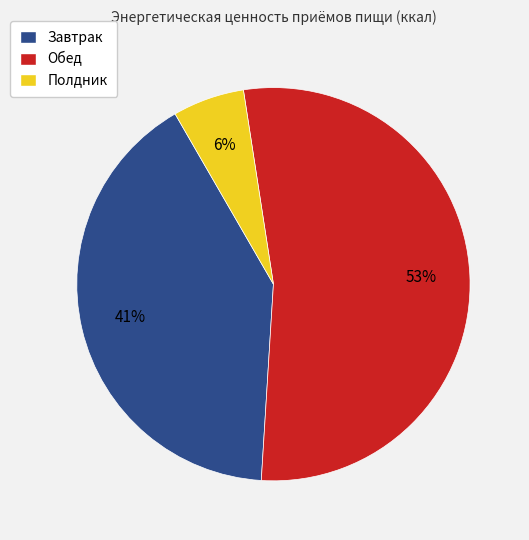

Is Обед the majority of the pie?

Yes